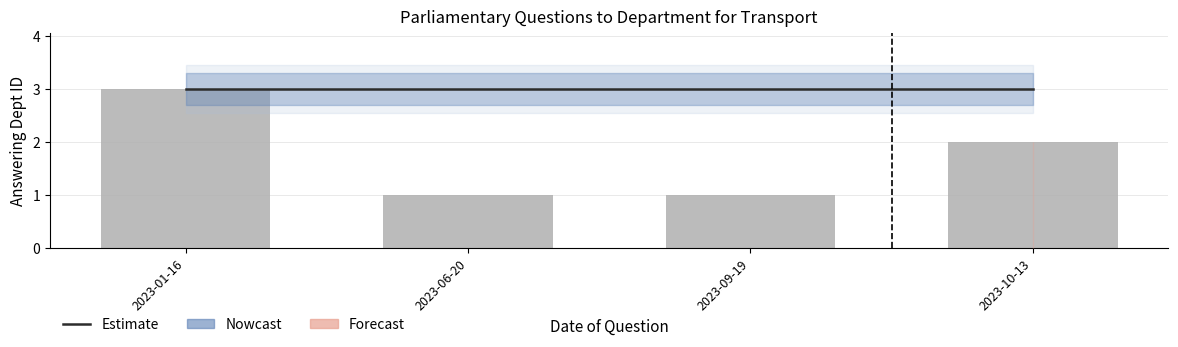

What is the sum of the values at 2023-10-13 and 2023-09-19?

3